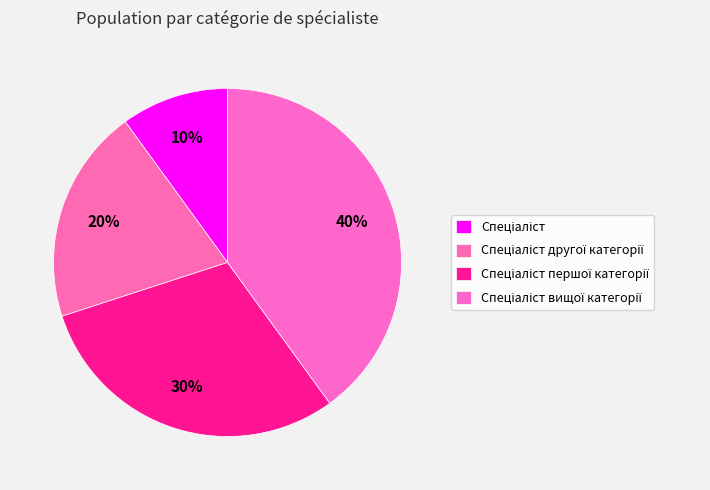

What is the change in value from Спеціаліст другої категорії to Спеціаліст вищої категорії?

+2